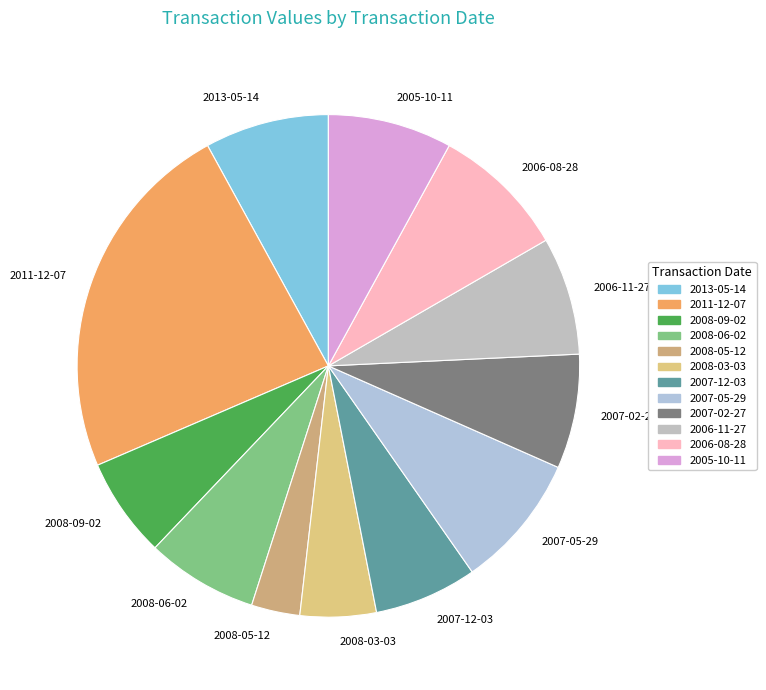

Count the number of slices in the pie.

12